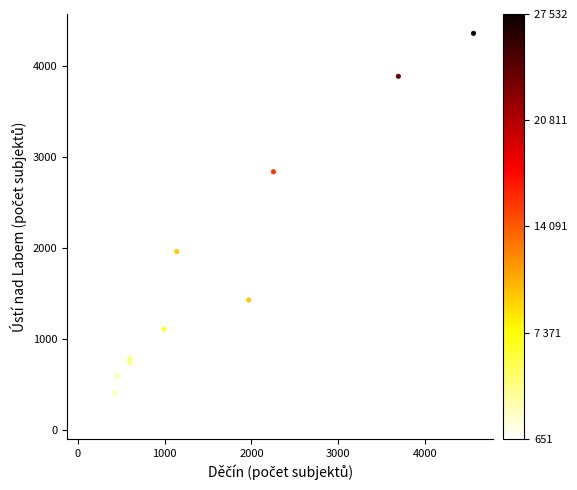

What Y value in the scatter plot is closest to 2238?

1962